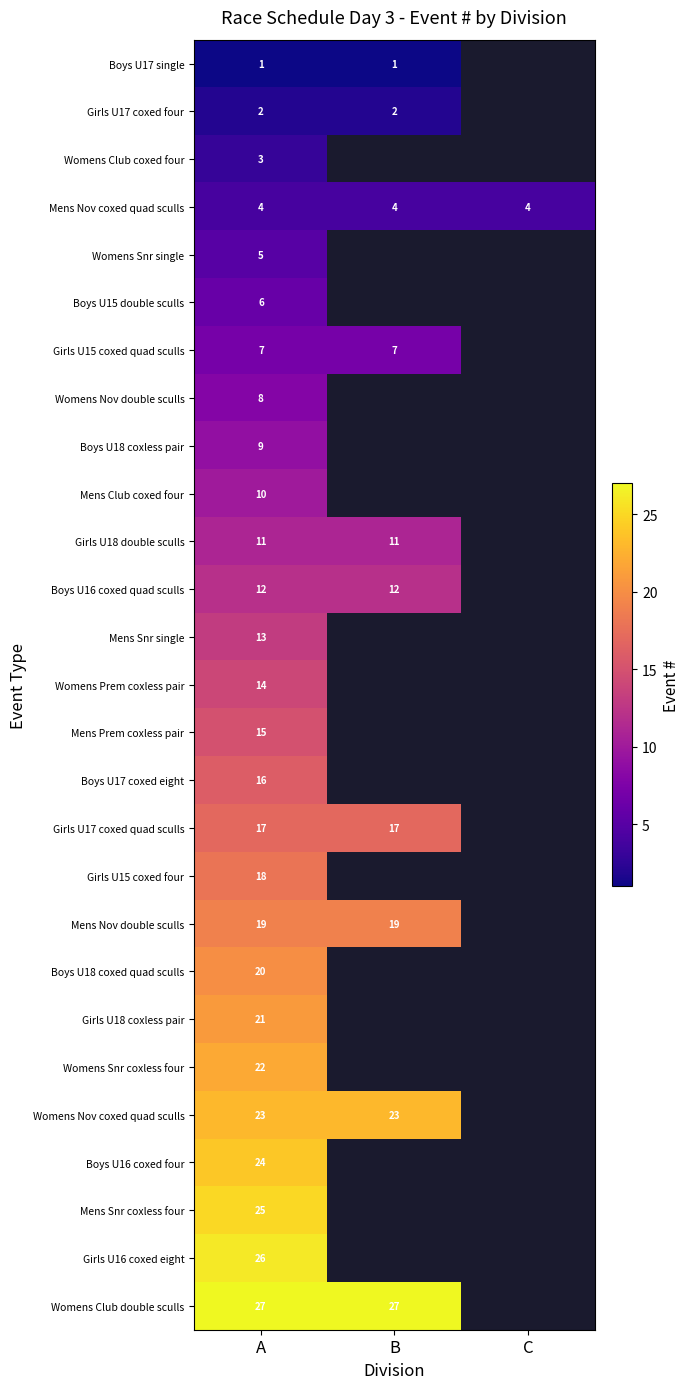

What is the minimum value for Mens Nov coxed quad sculls?

4